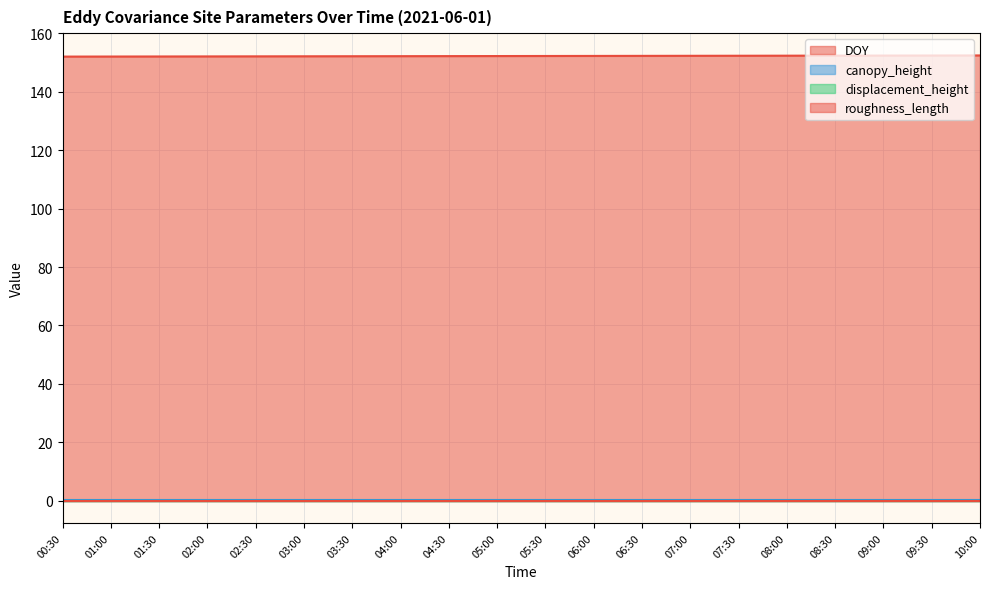

True or false: displacement_height has more than 2 interior local peaks.

False